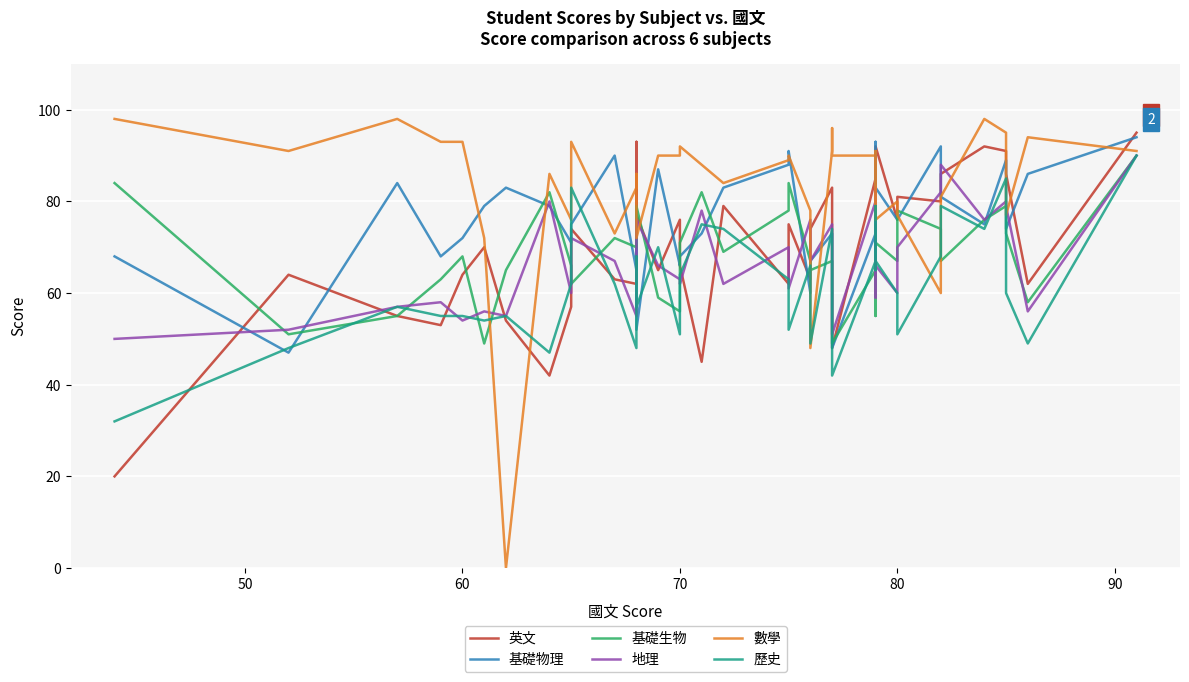

The 地理 series shows 25 at 70. True or false?

False